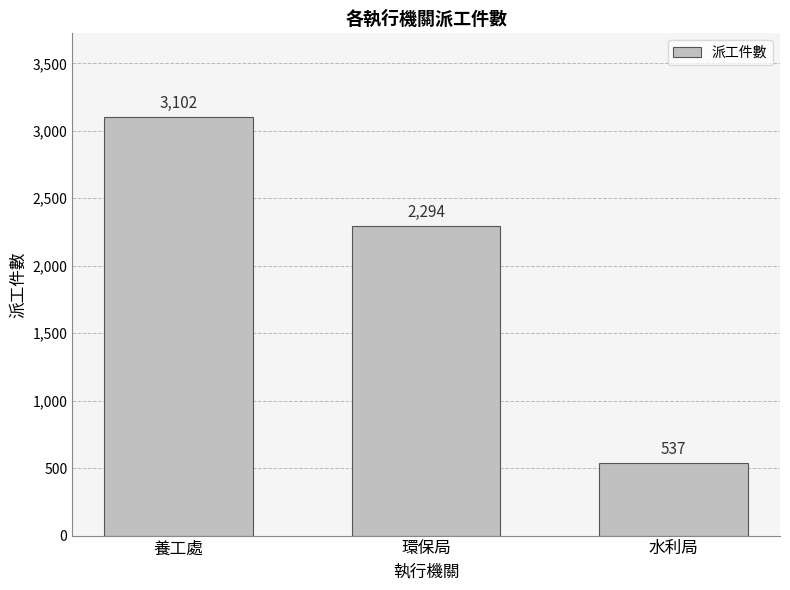

Where does the data first go above 2294?

養工處